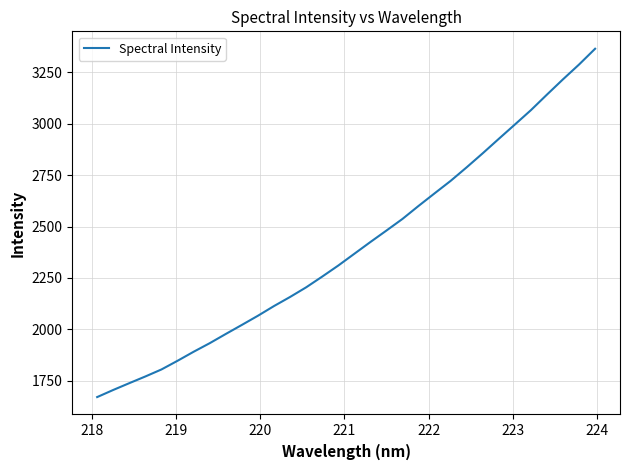

How many values are below 2367?

16